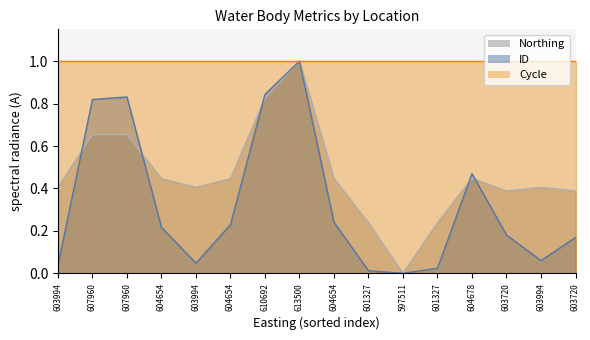

Does the chart display data point markers on the line(s)?

No